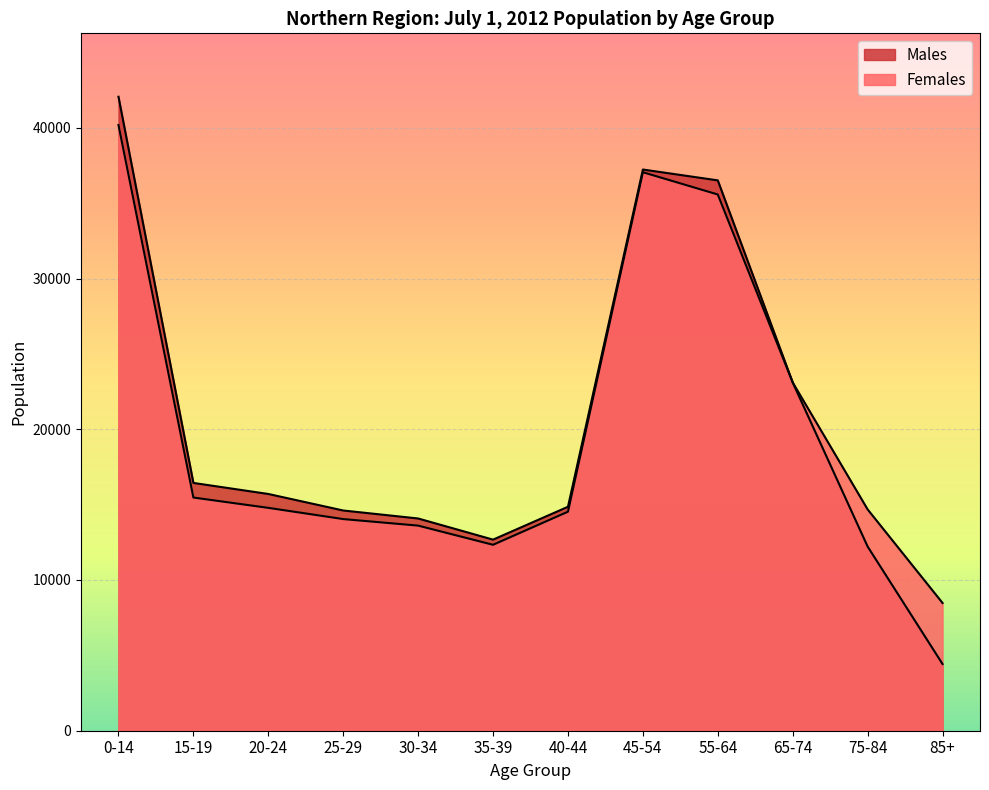

Which series has the largest range (max minus min)?

Males